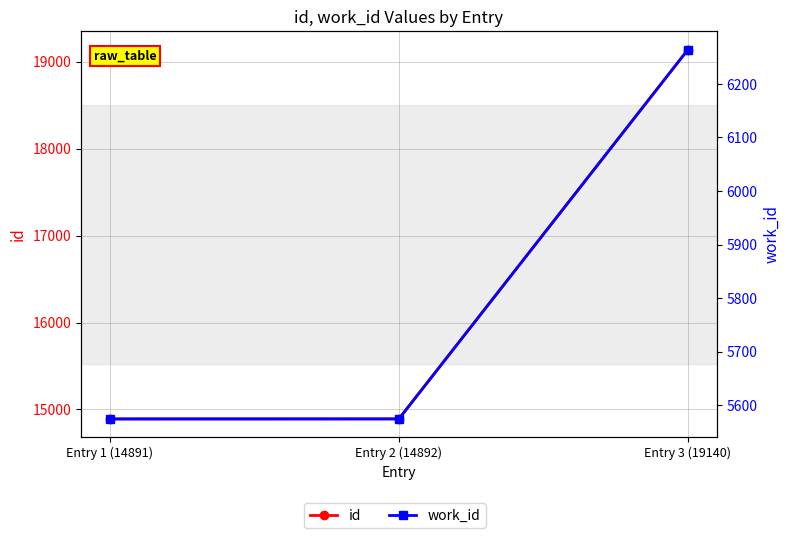

What are all the series names shown in the legend?

id, work_id